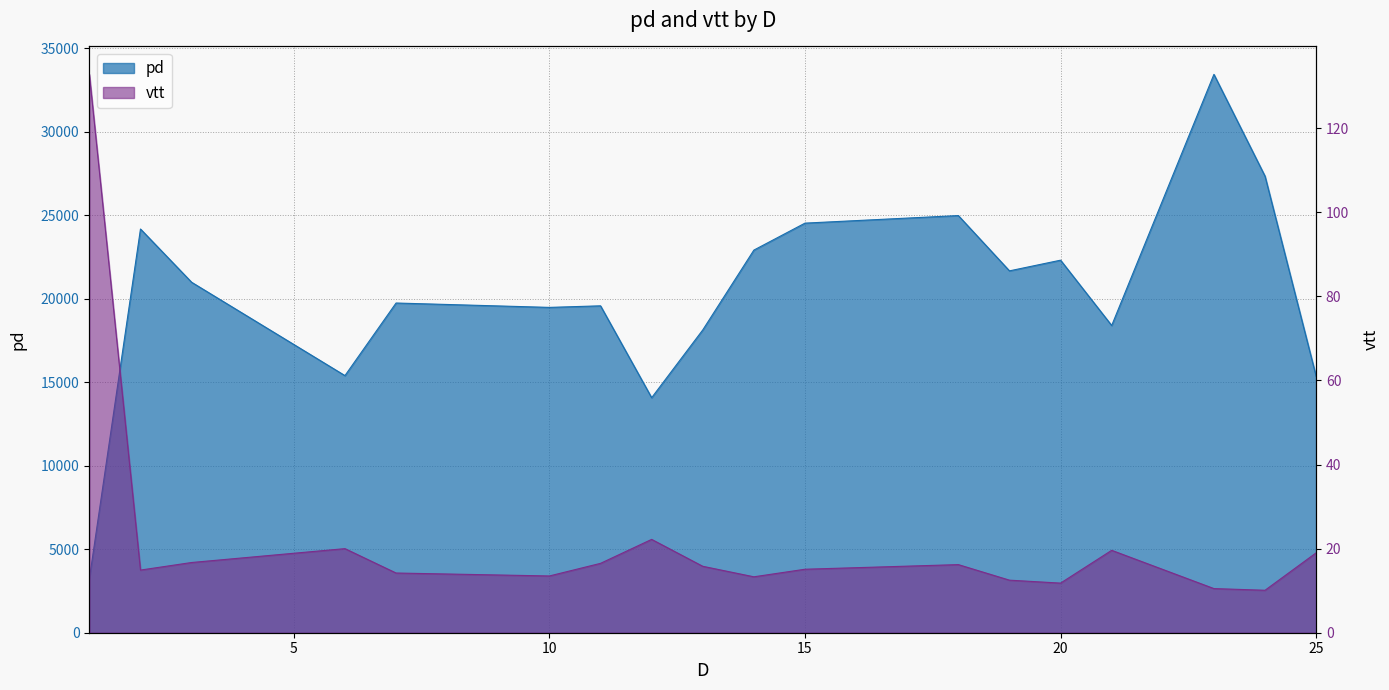

The value of pd at 11 is 26305.0. True or false?

False